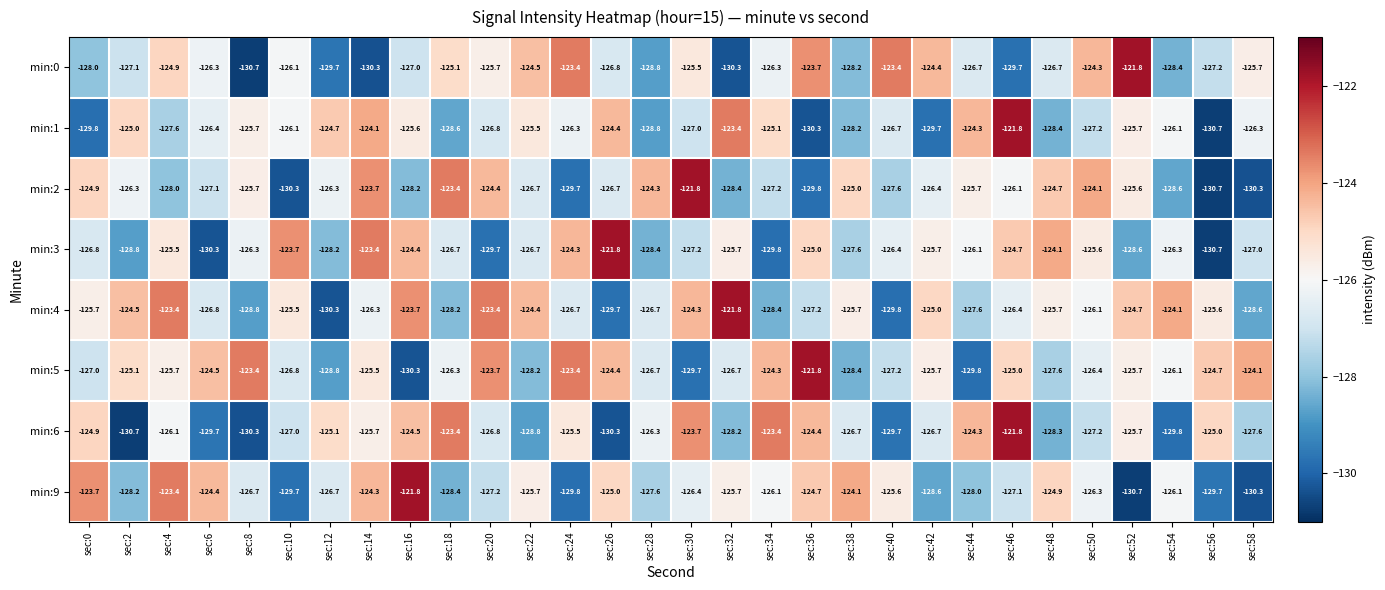

Is the value of min:4 at sec:58 greater than the value of min:2 at sec:34?

No